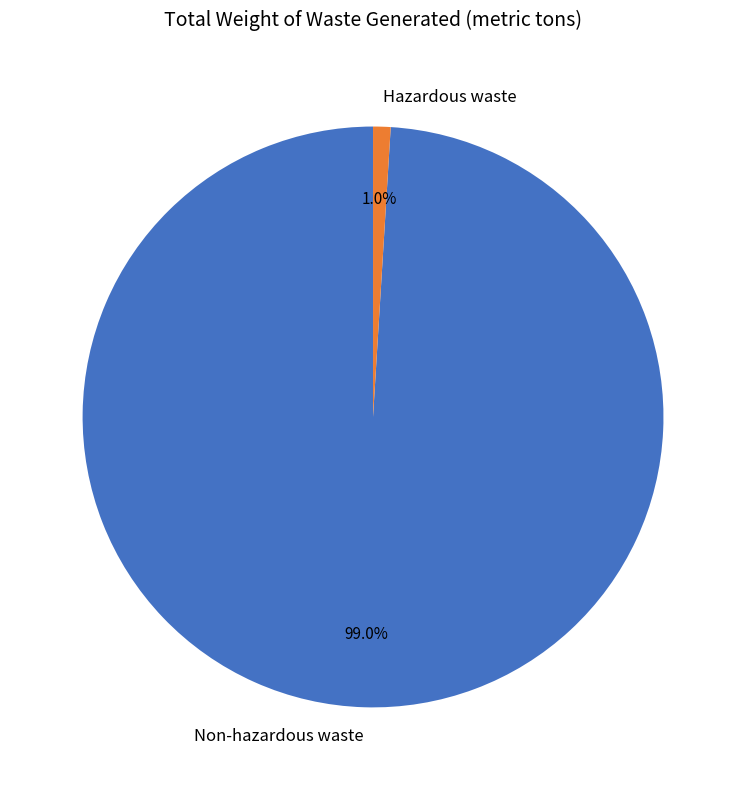

To the nearest percent, what is the difference between the largest and smallest slice percentages?

98%